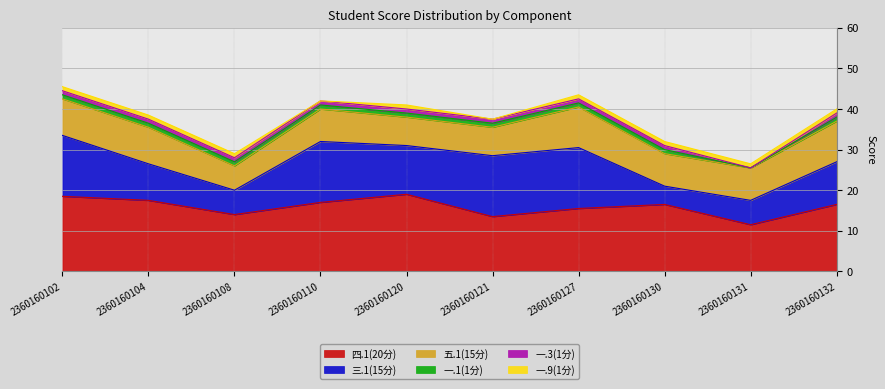

Reading left to right, extract all data points from this chart.

四.1(20分): 18.5	17.5	14.0	17.0	19.0	13.5	15.5	16.5	11.5	16.5
三.1(15分): 15.0	9.0	6.0	15.0	12.0	15.0	15.0	4.5	6.0	10.5
五.1(15分): 9.0	9.0	6.0	8.0	7.0	7.0	10.0	8.0	8.0	10.0
一.1(1分): 1.0	1.0	1.0	1.0	1.0	1.0	1.0	1.0	0.0	1.0
一.3(1分): 1.0	1.0	1.0	1.0	1.0	1.0	1.0	1.0	0.0	1.0
一.9(1分): 1.0	1.0	1.0	0.0	1.0	0.0	1.0	1.0	1.0	1.0